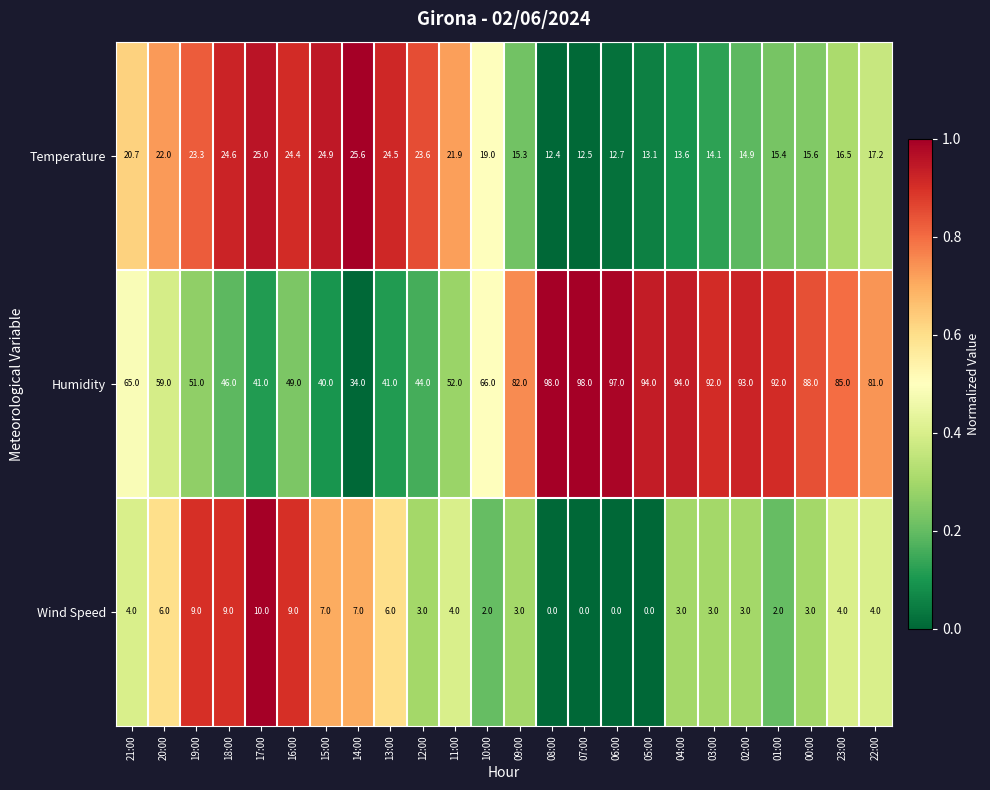

Which series has the largest total across all categories?

Humidity